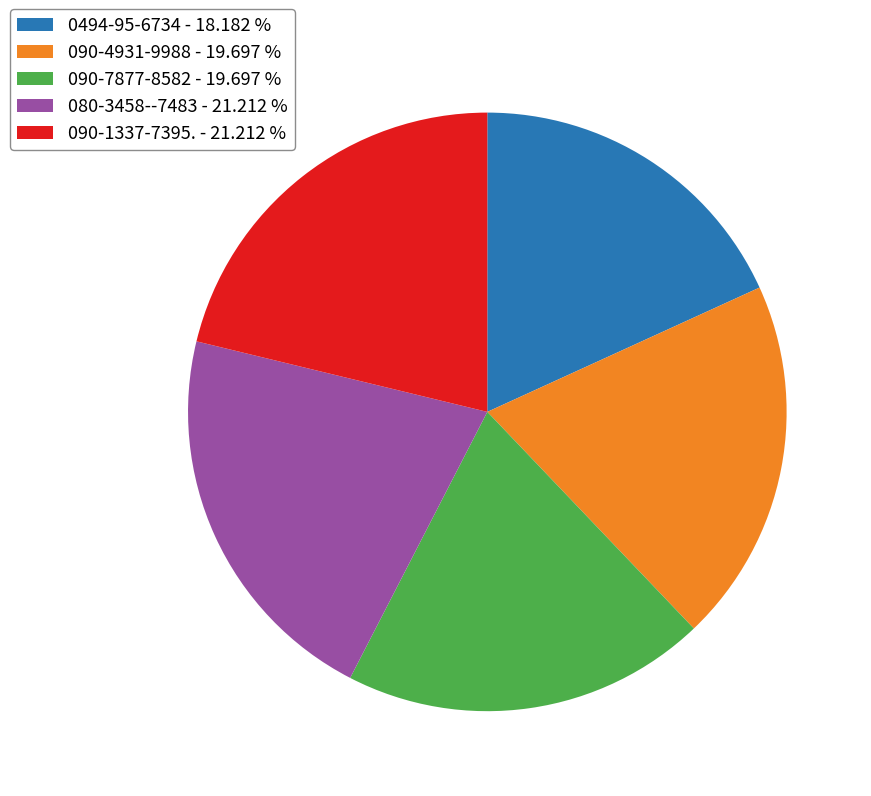

How many segments does this pie chart have?

5